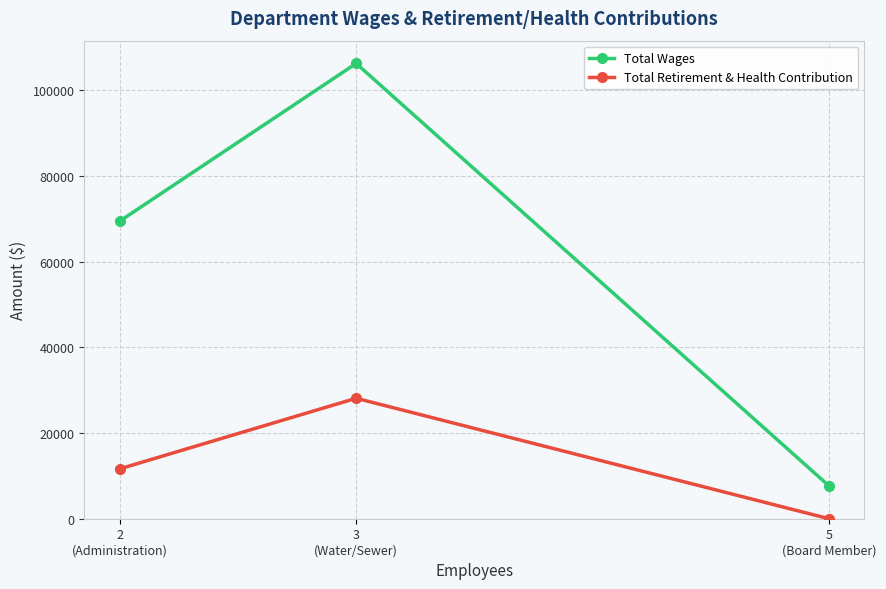

What position from the right is 3
(Water/Sewer)?

2